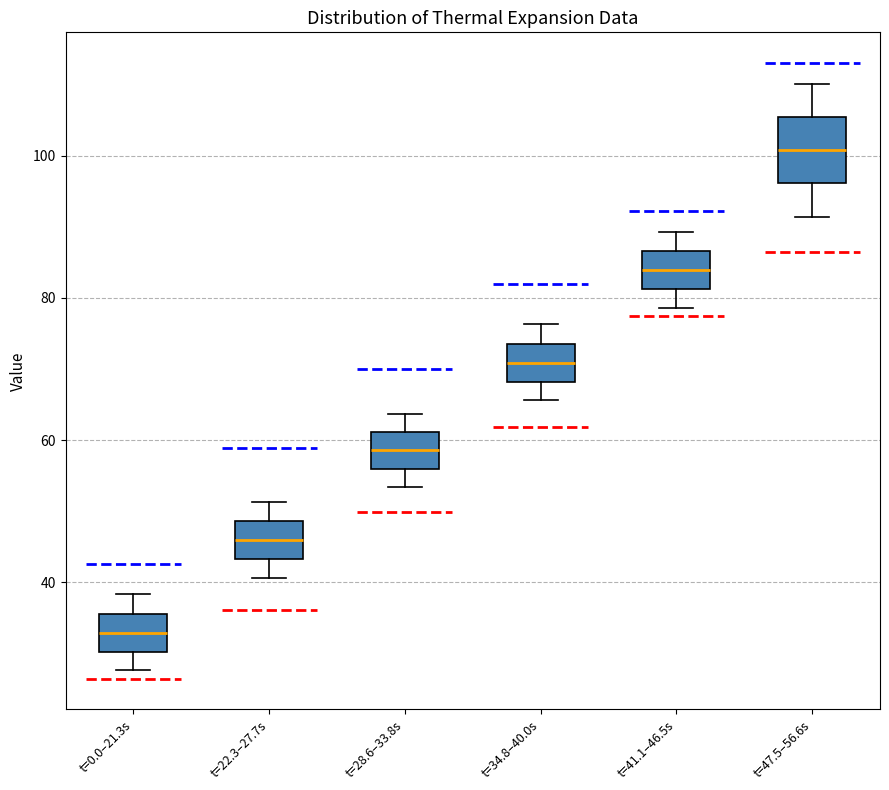

Which box's median line is the lowest?

t=0.0–21.3s